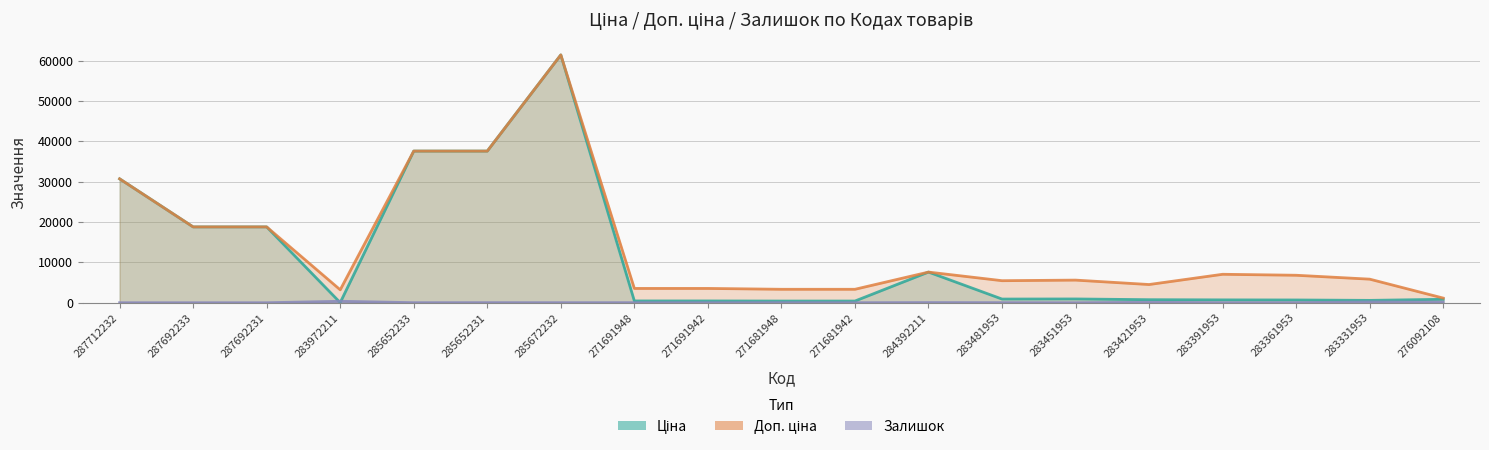

What is the difference between the highest and lowest values at 285652231?

37570.6